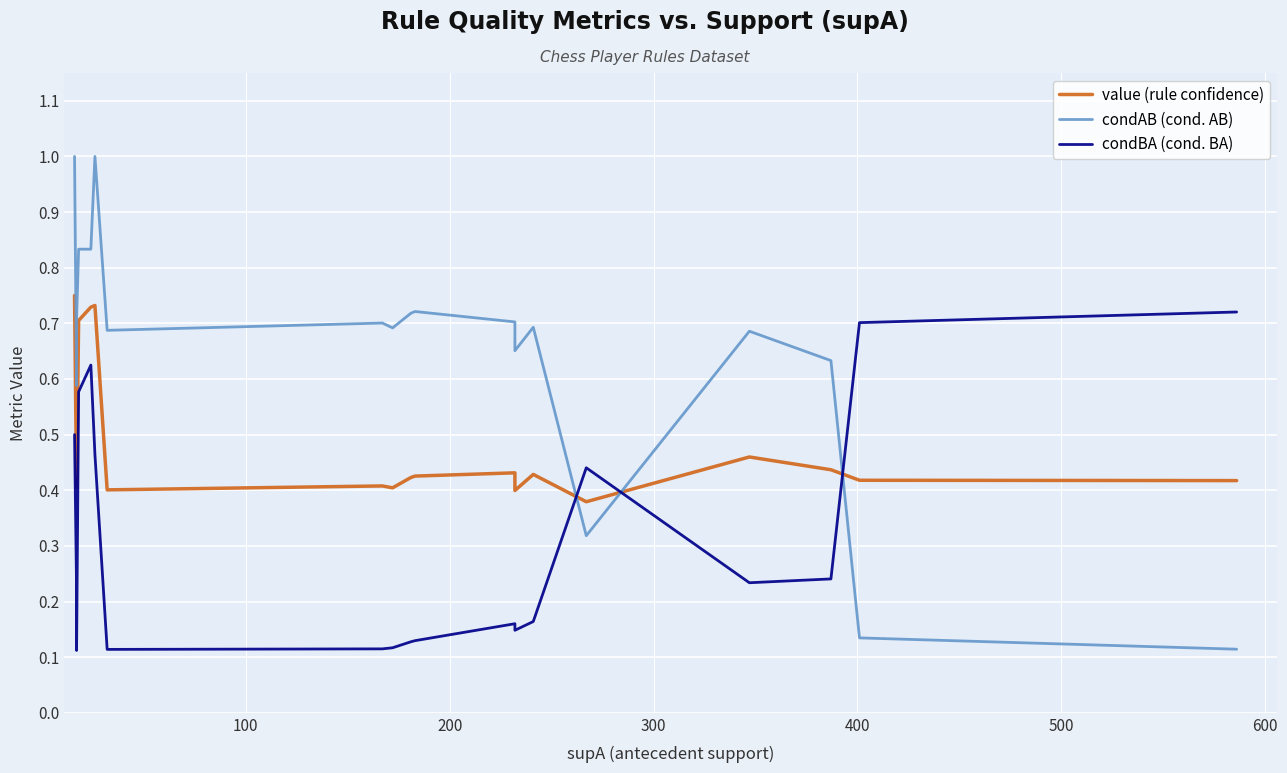

Reading left to right, transcribe all the data shown in this chart.

value (rule confidence): 0.8	0.4	0.4	0.7	0.7	0.7	0.4	0.4	0.4	0.4	0.4	0.4	0.4	0.4	0.4	0.5	0.4	0.4	0.4
condAB (cond. AB): 1.0	0.6	0.7	0.8	0.8	1.0	0.7	0.7	0.7	0.7	0.7	0.7	0.7	0.7	0.3	0.7	0.6	0.1	0.1
condBA (cond. BA): 0.5	0.2	0.1	0.6	0.6	0.5	0.1	0.1	0.1	0.1	0.1	0.2	0.1	0.2	0.4	0.2	0.2	0.7	0.7